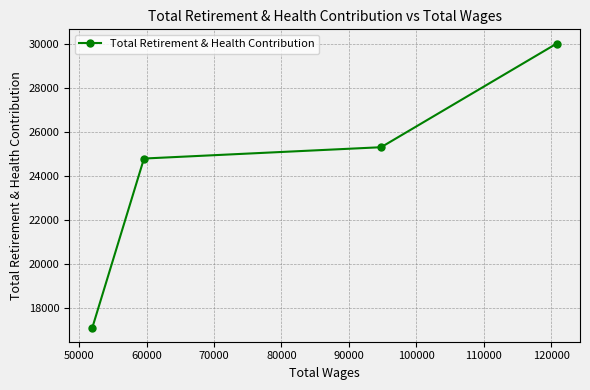

What is the minimum value shown in the chart?

17116